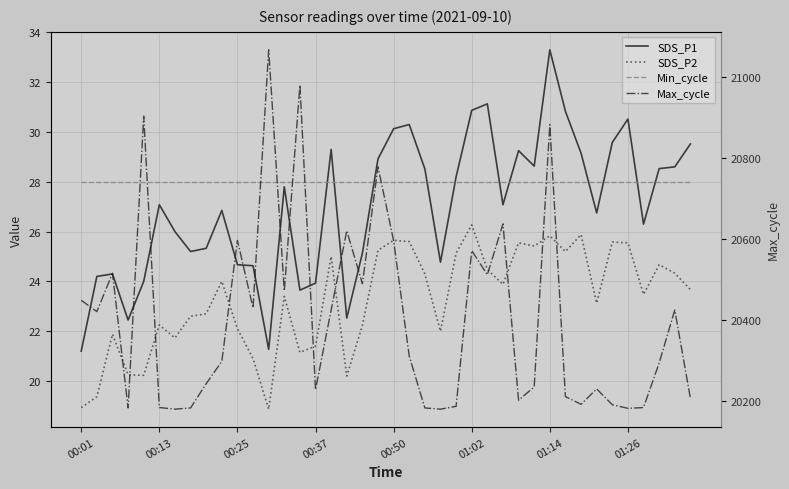

Is the value of SDS_P2 at 17 greater than the value of SDS_P1 at 39?

No